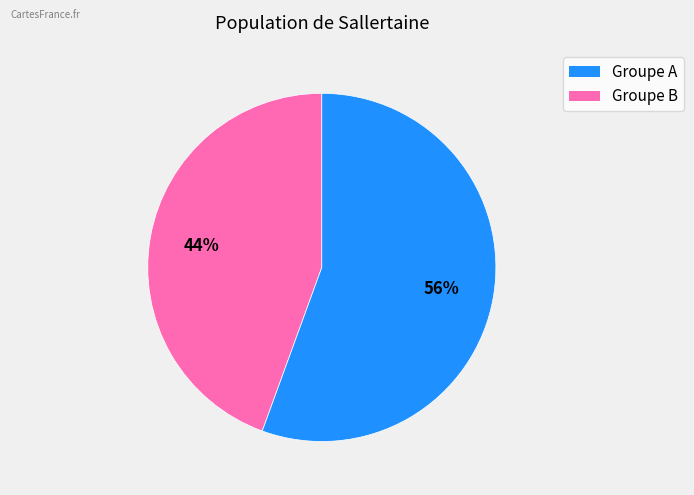

To the nearest percent, what is the average slice percentage?

50%